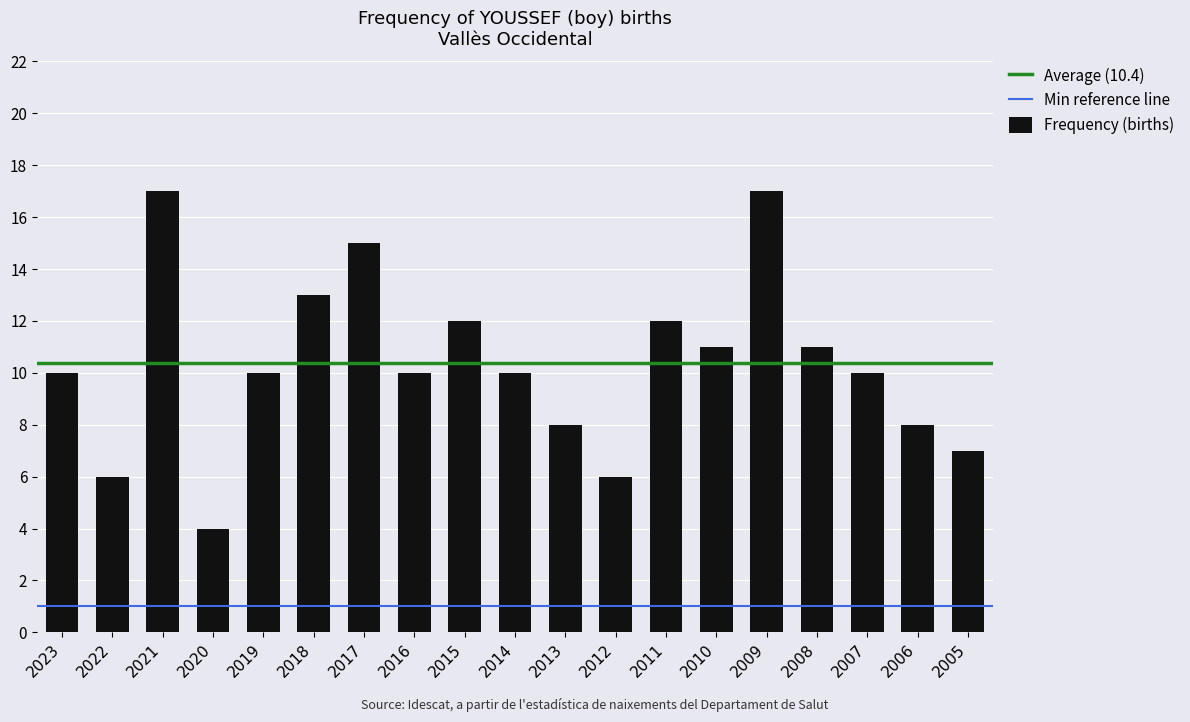

The value at 2019 is 10. True or false?

True